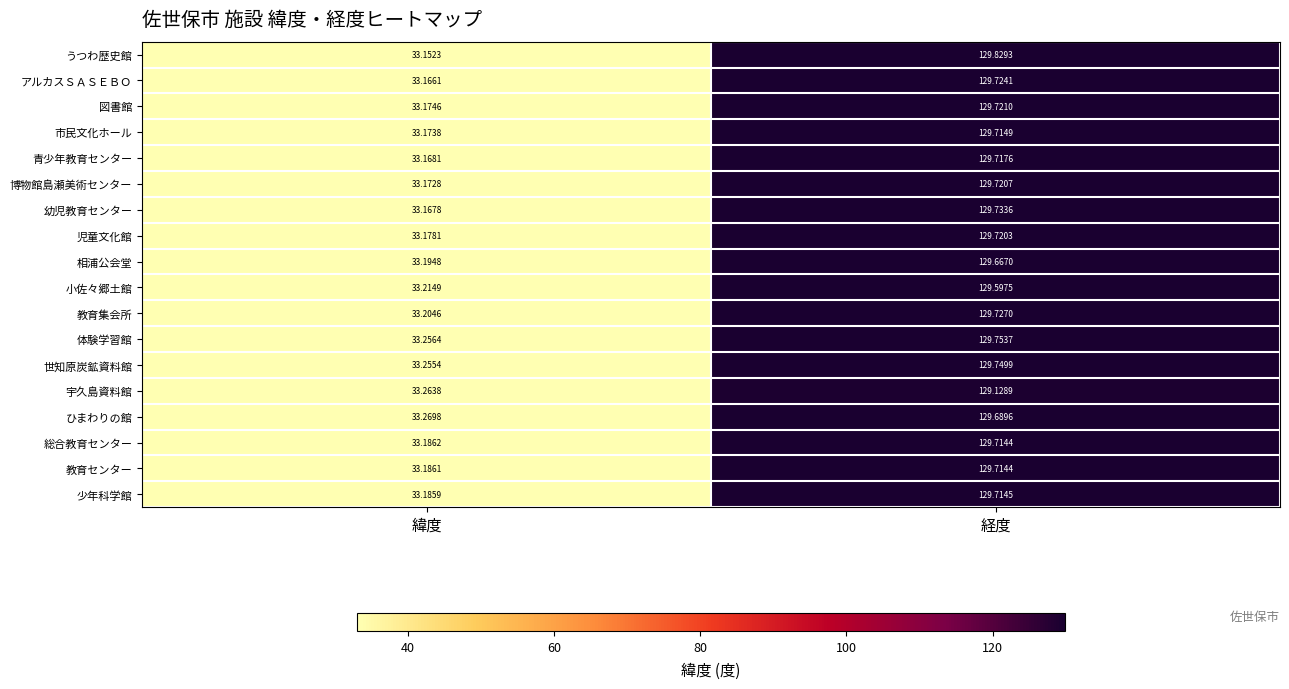

At 緯度, list the series in order from smallest to largest.

うつわ歴史館, アルカスＳＡＳＥＢＯ, 幼児教育センター, 青少年教育センター, 博物館島瀬美術センター, 市民文化ホール, 図書館, 児童文化館, 少年科学館, 教育センター, 総合教育センター, 相浦公会堂, 教育集会所, 小佐々郷土館, 世知原炭鉱資料館, 体験学習館, 宇久島資料館, ひまわりの館